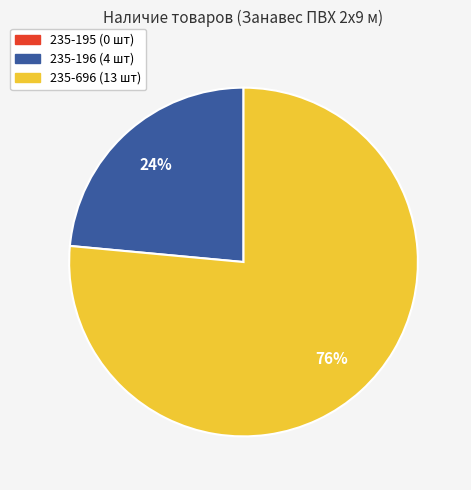

To the nearest percent, what percentage of the pie is 235-196 (4 шт)?

24%